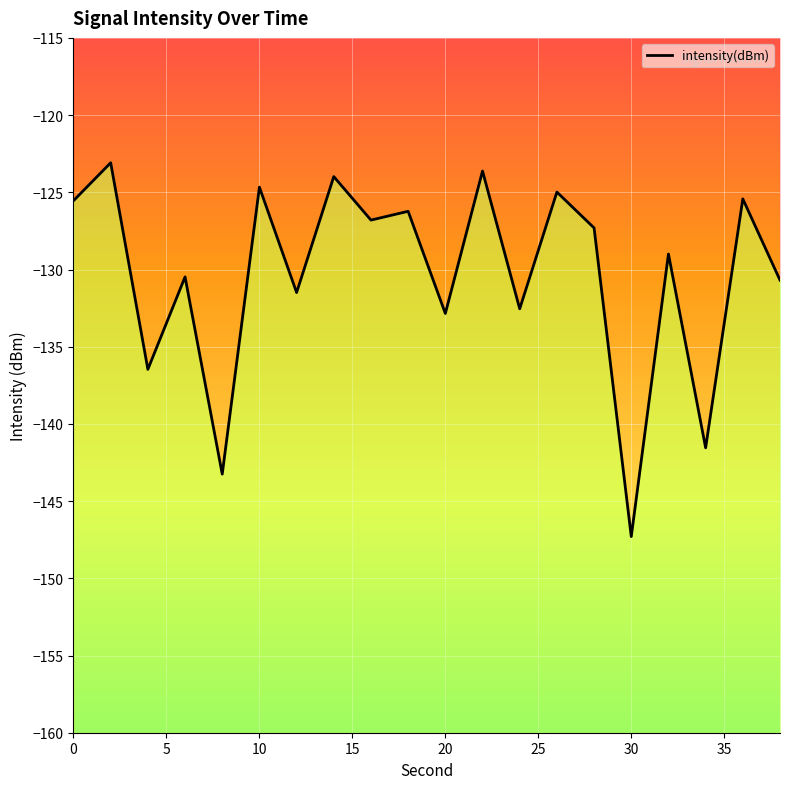

What is the sum of the values at 35 and 20?

-267.2